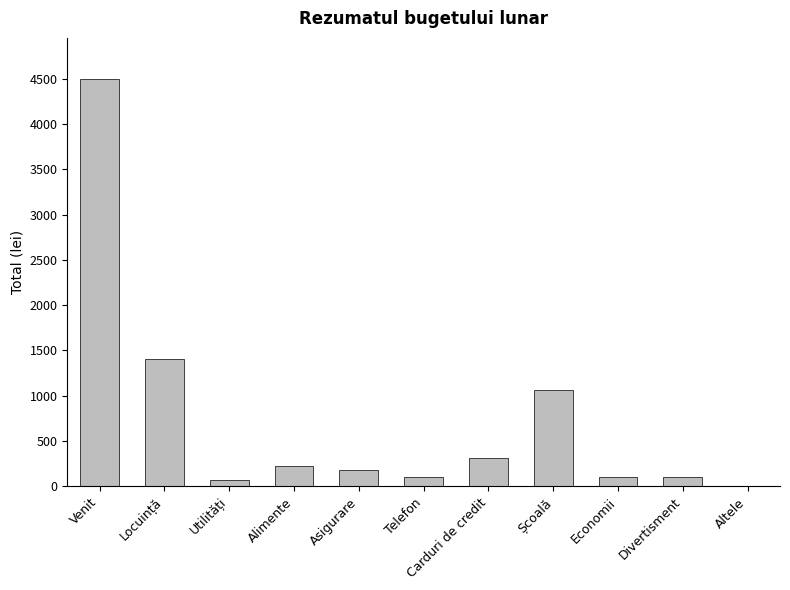

Is it true that the value at Școală is 478?

False